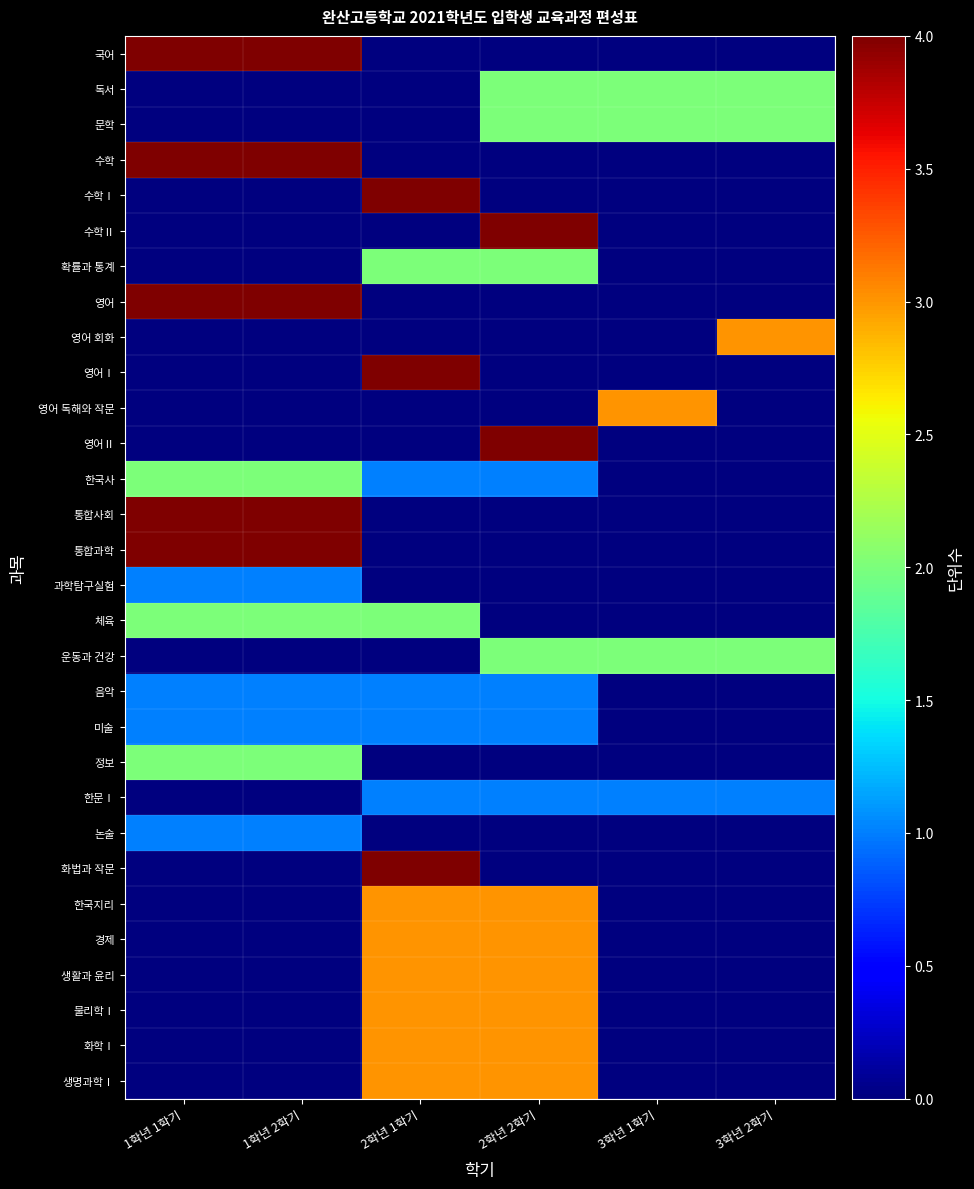

At 2학년 2학기, list the series in order from smallest to largest.

국어, 수학, 수학Ⅰ, 영어, 영어 회화, 영어Ⅰ, 영어 독해와 작문, 통합사회, 통합과학, 과학탐구실험, 체육, 정보, 논술, 화법과 작문, 한국사, 음악, 미술, 한문Ⅰ, 독서, 문학, 확률과 통계, 운동과 건강, 한국지리, 경제, 생활과 윤리, 물리학Ⅰ, 화학Ⅰ, 생명과학Ⅰ, 수학Ⅱ, 영어Ⅱ